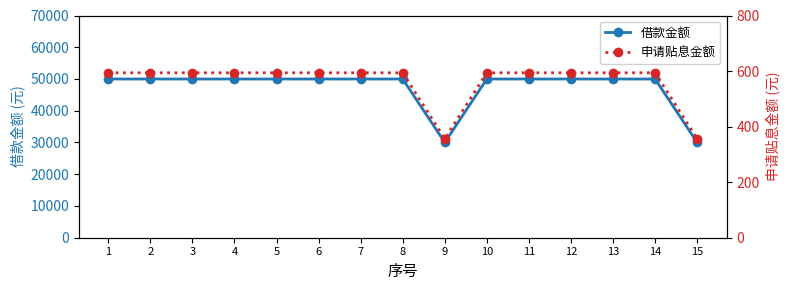

What is the value of the 申请贴息金额 point at the 2nd from the left?

593.8